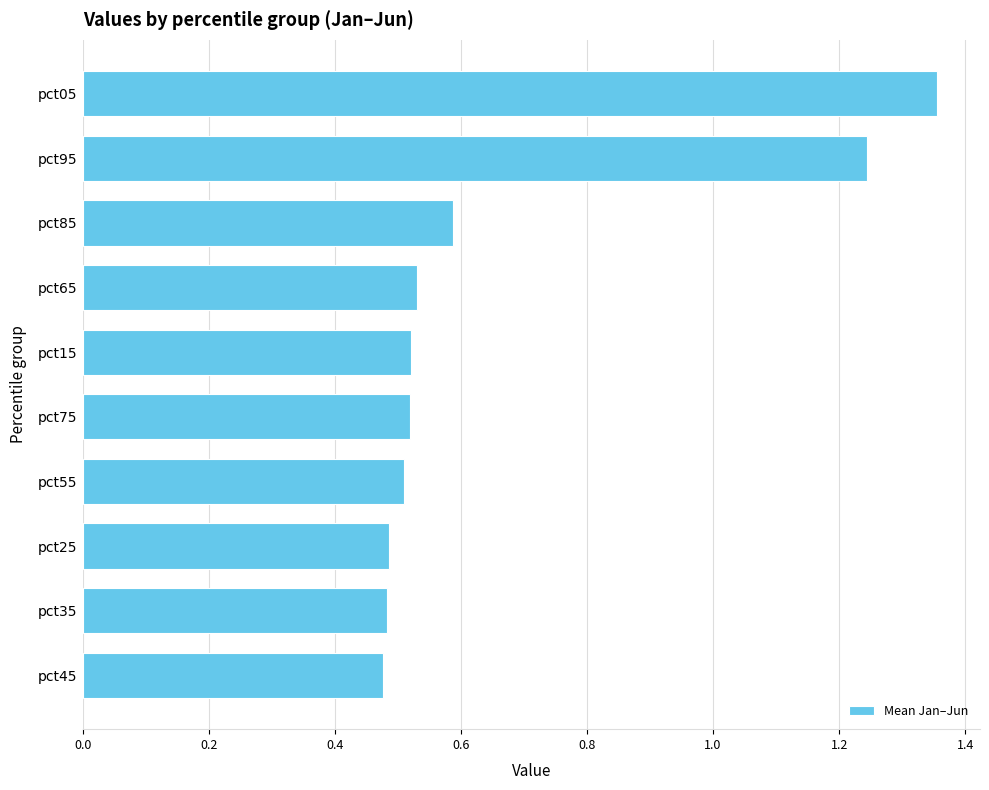

What is the label of the 2nd bar from the bottom?

pct35